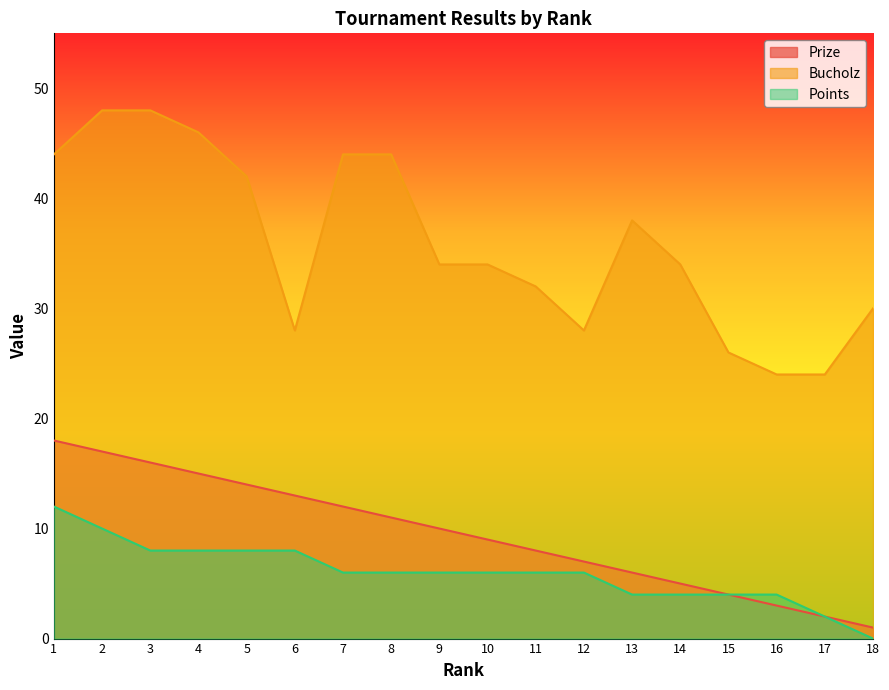

At how many categories does at least one series exceed 21?

18